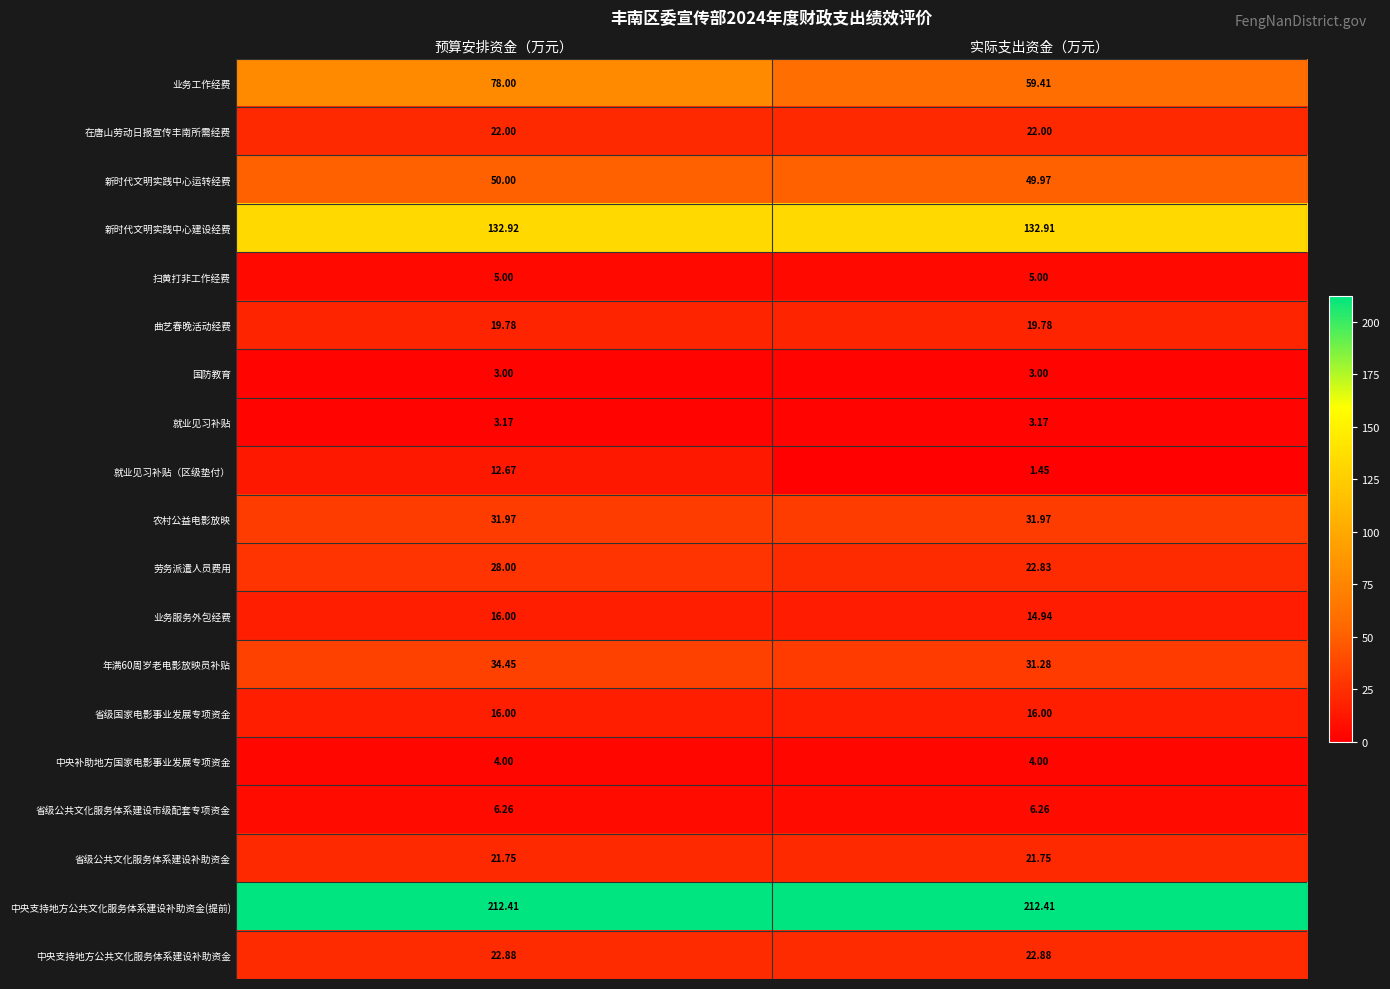

Where is 年满60周岁老电影放映员补贴 nearest to the value 32?

实际支出资金（万元）